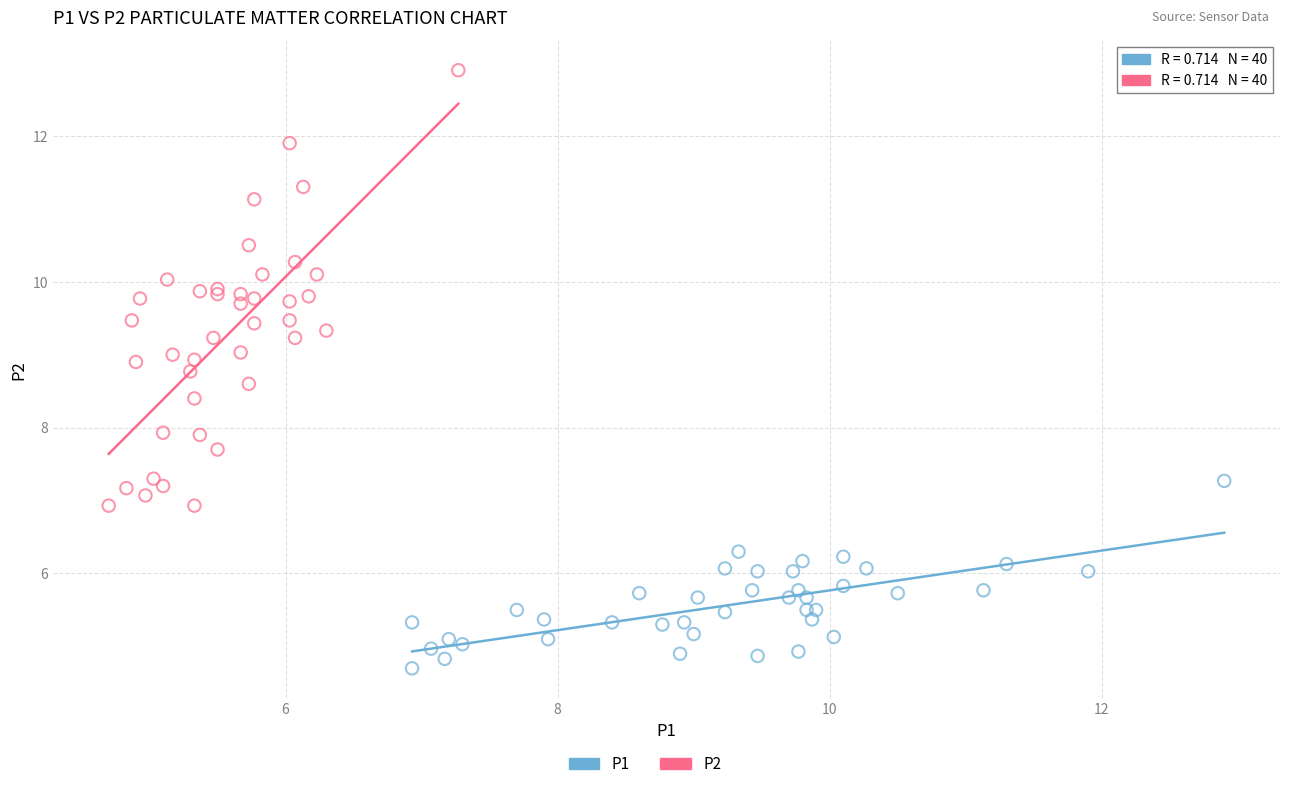

Which series contains the lowest Y value?

P1